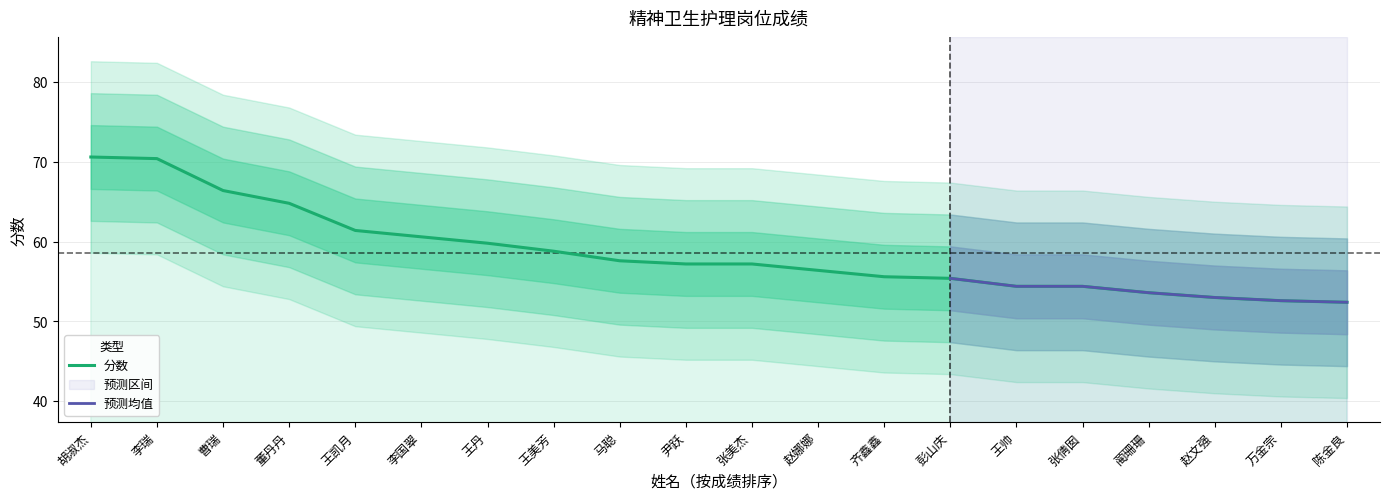

At which category does the chart reach its minimum across all series?

陈金良